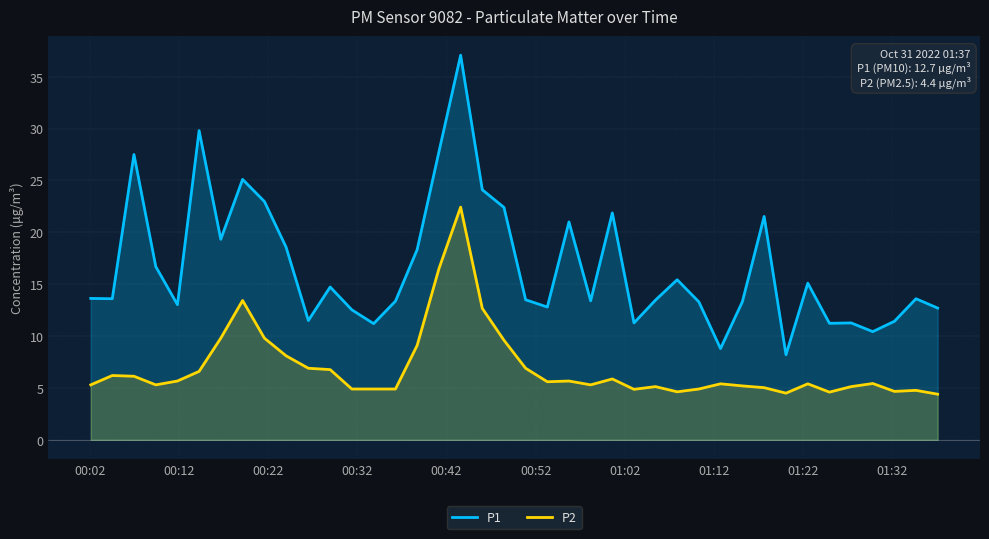

What is the average value of the P2 series?

7.0